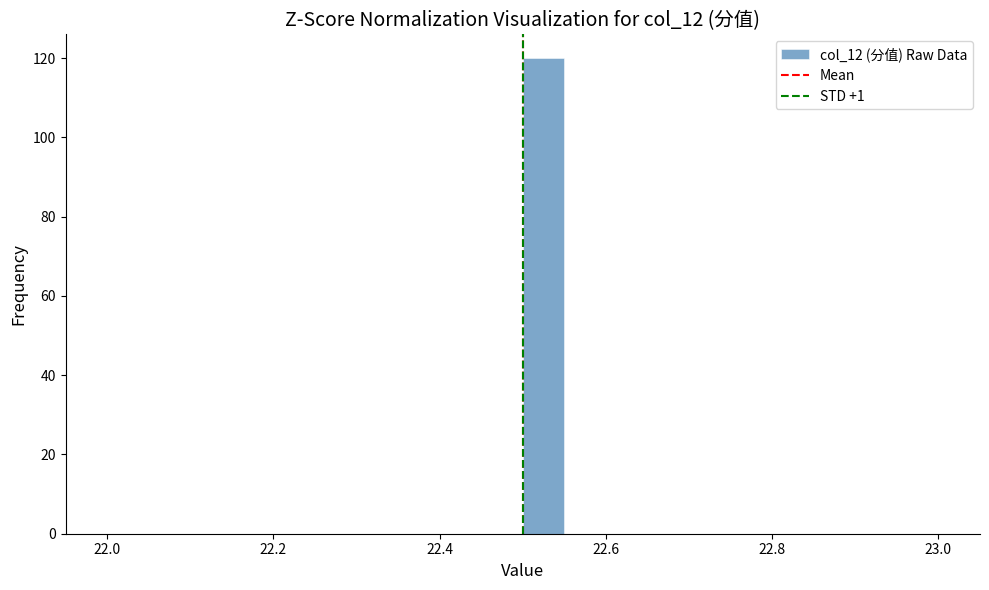

Around what value on the x-axis is the tallest bar? Give the approximate position of its centre, as read against the axis.

22.52